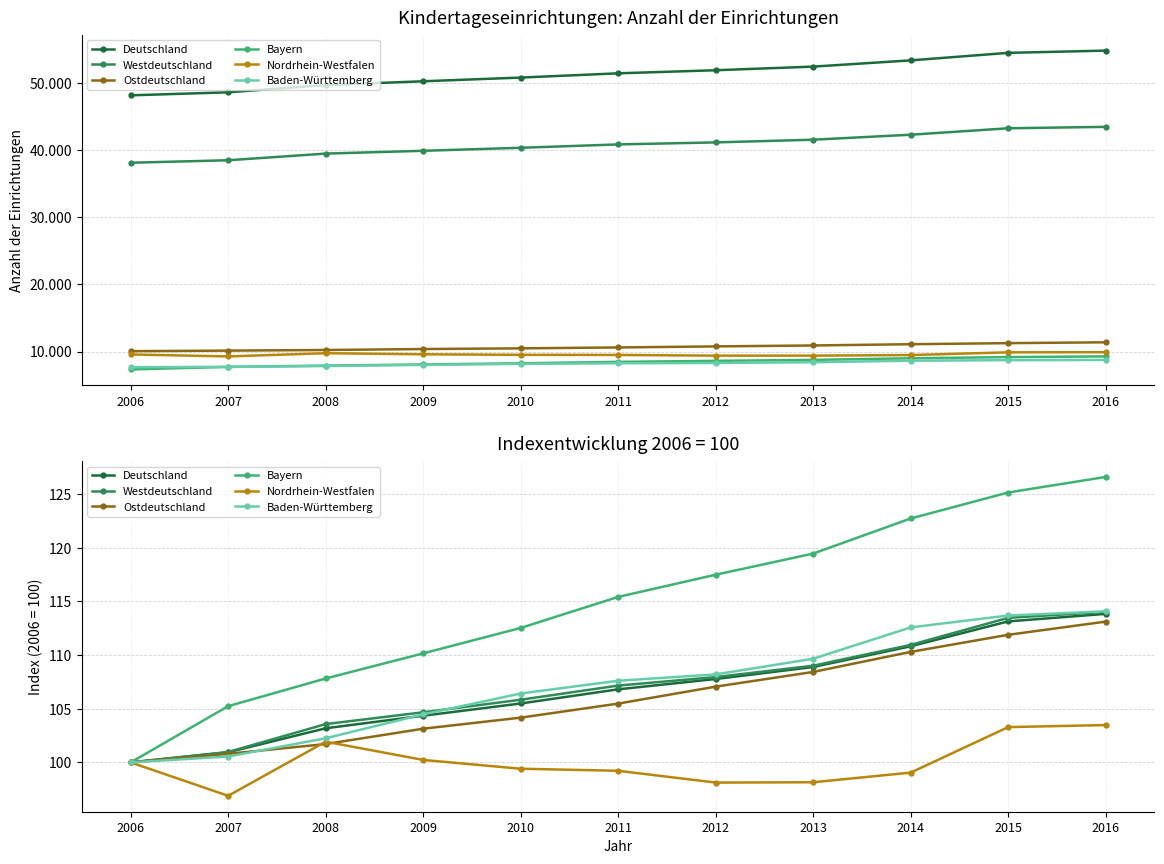

What are all the series names shown in the legend?

Deutschland, Westdeutschland, Ostdeutschland, Bayern, Nordrhein-Westfalen, Baden-Württemberg